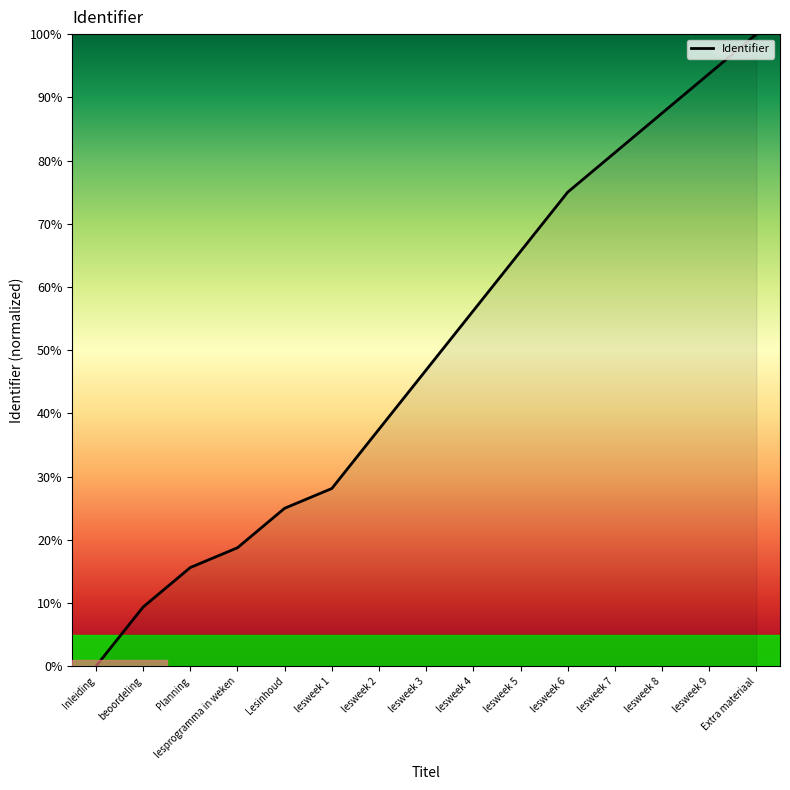

What position from the left is lesweek 4?

9